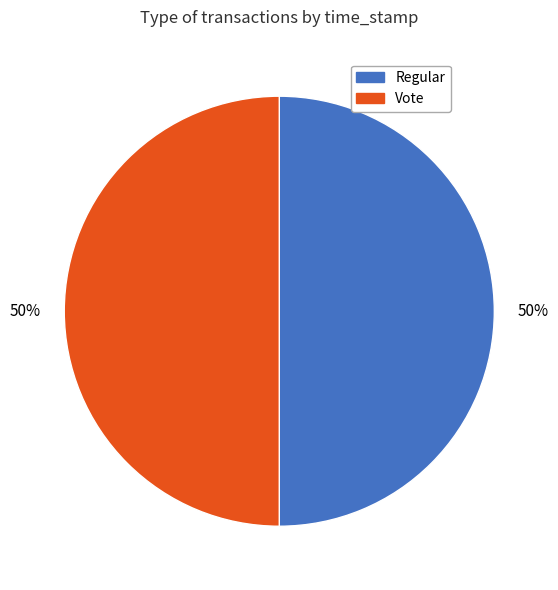

How many segments does this pie chart have?

2